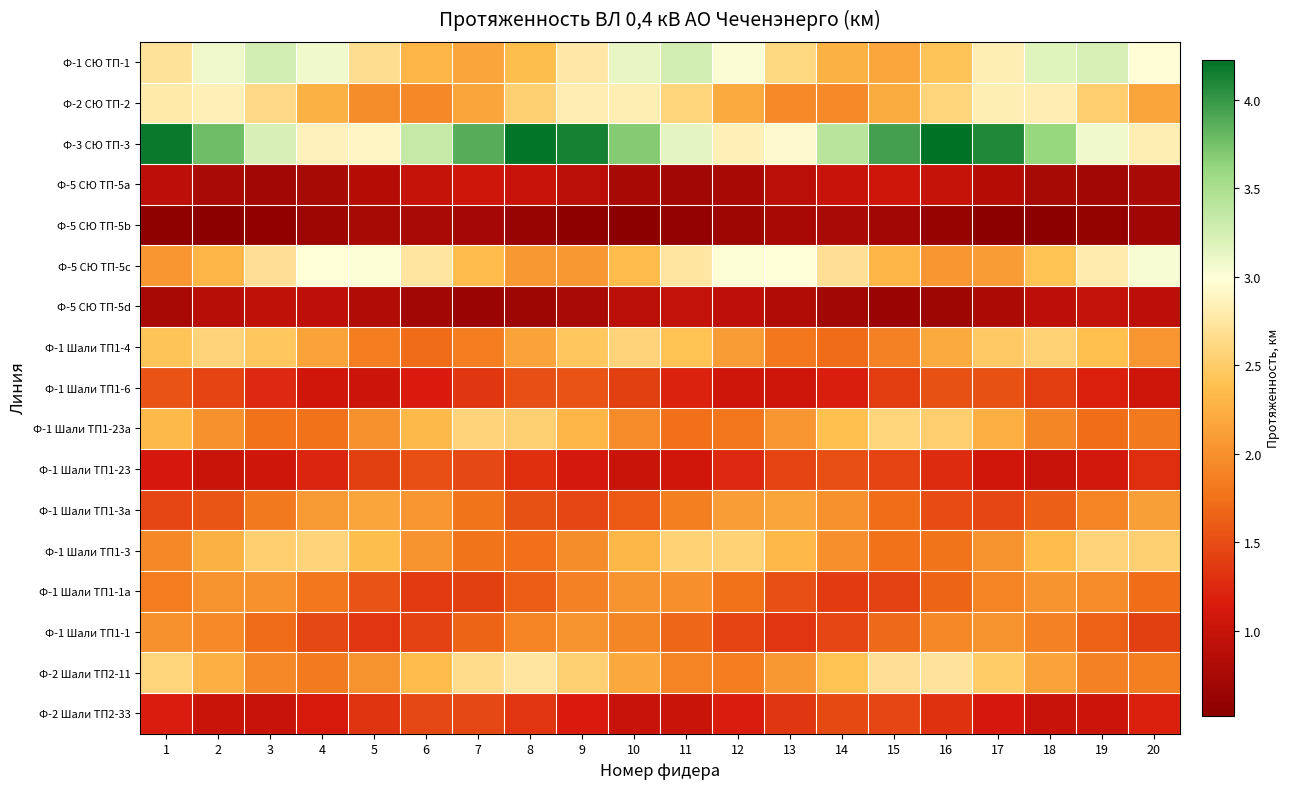

What is the greatest value displayed?

4.2